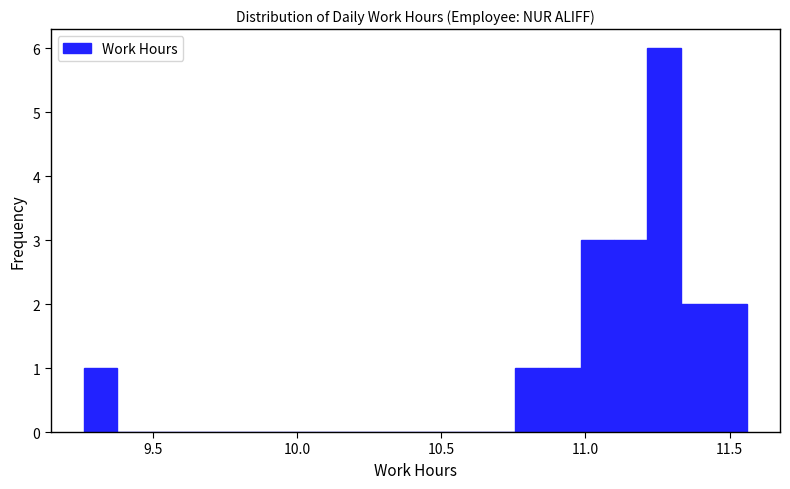

Around what value on the x-axis is the tallest bar? Give the approximate position of its centre, as read against the axis.

11.25